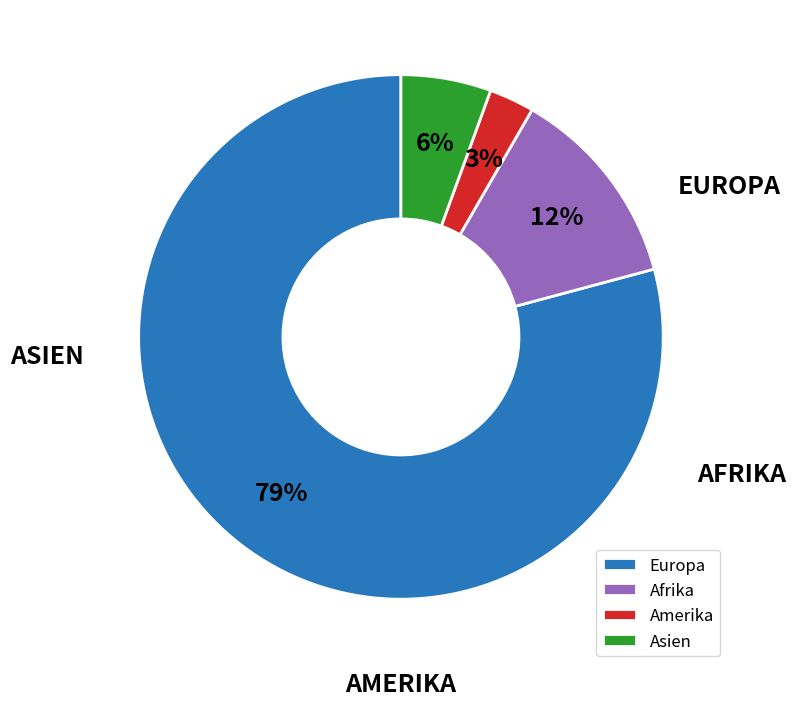

How many slices are in this pie chart?

4